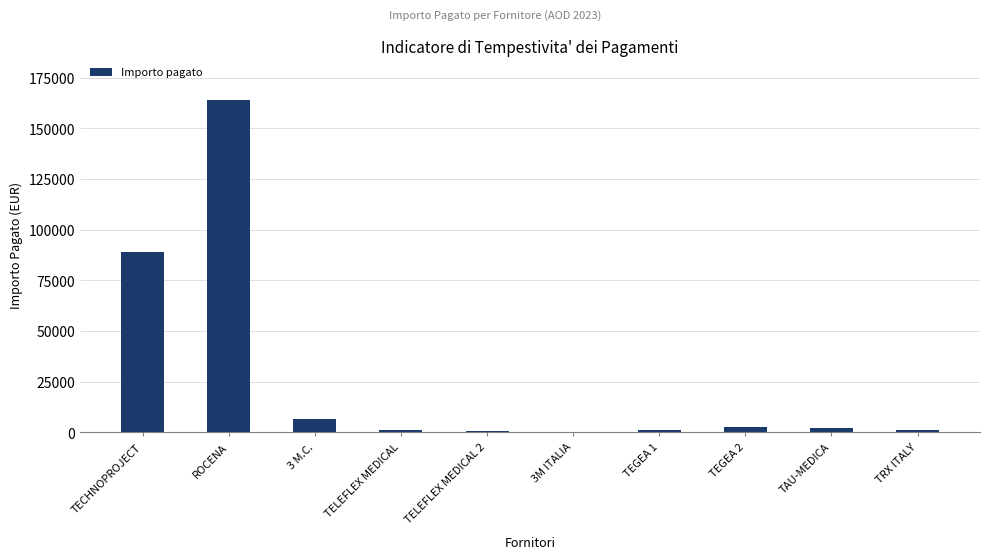

Where does the data first go above 1968?

TECHNOPROJECT